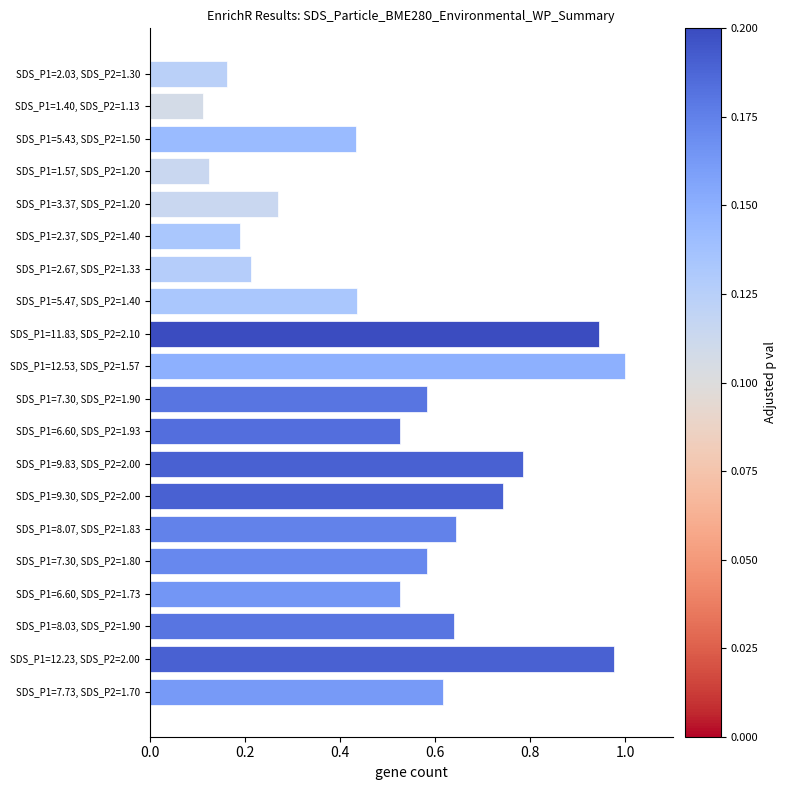

What is the sum of all values?

10.5